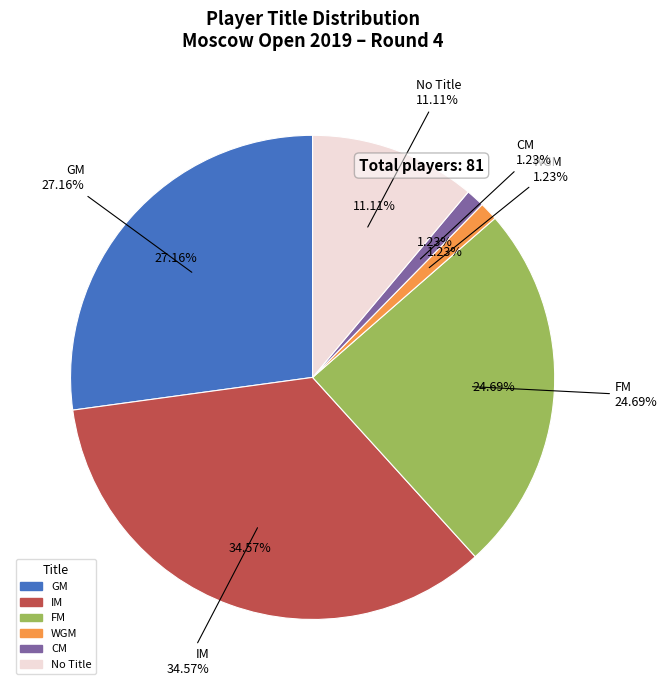

To the nearest percent, what is the combined percentage of  and GM?

38%